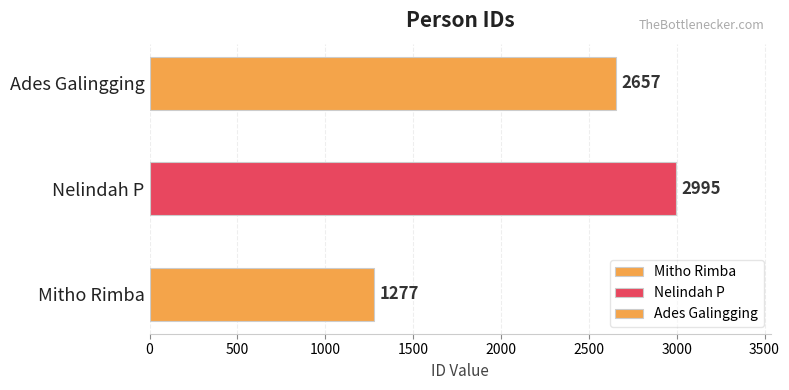

How many data points are less than 2657?

1